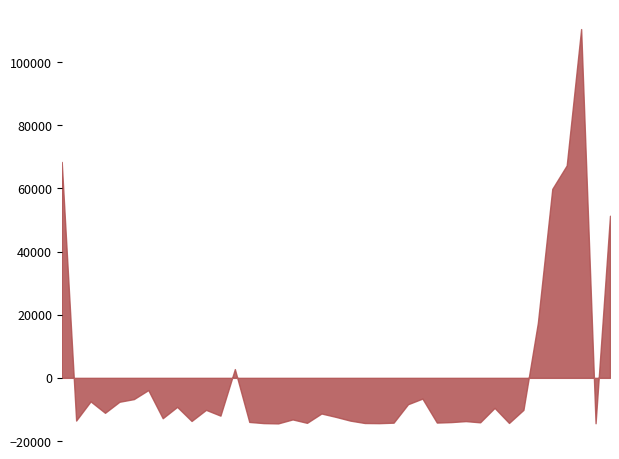

How many series are shown in this chart?

1